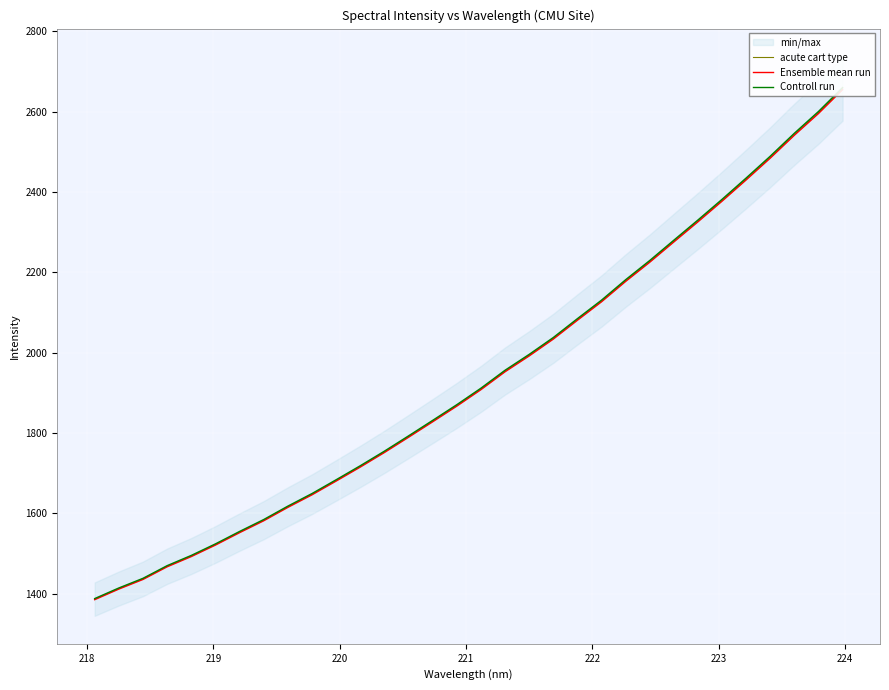

True or false: Ensemble mean run and acute cart type cross at least once.

False